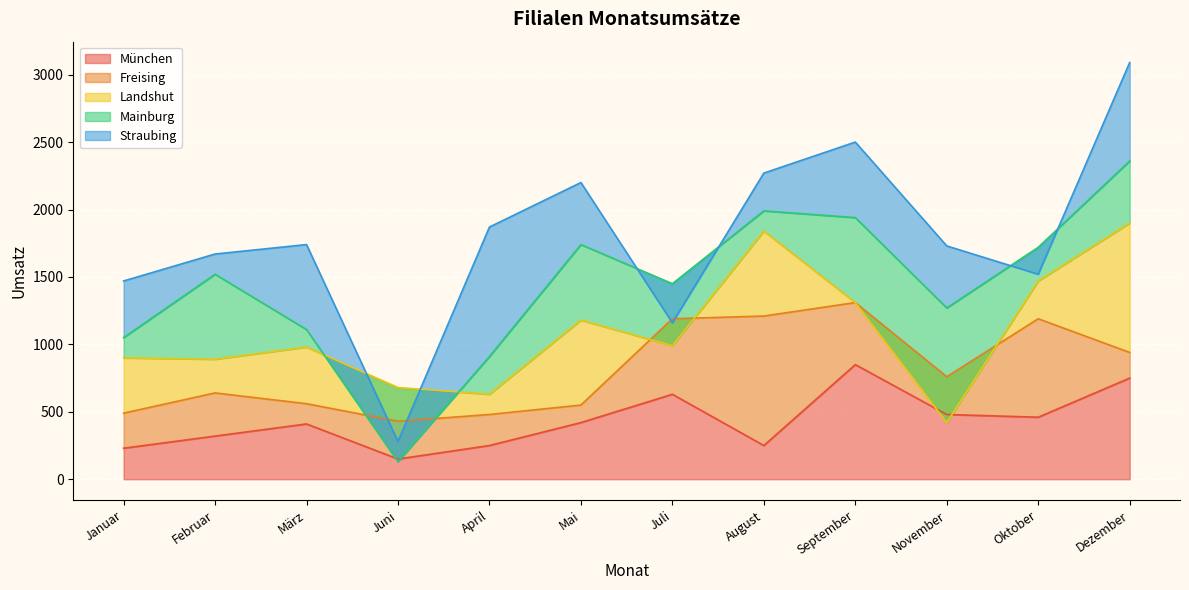

The value of München at Januar is 343. True or false?

False